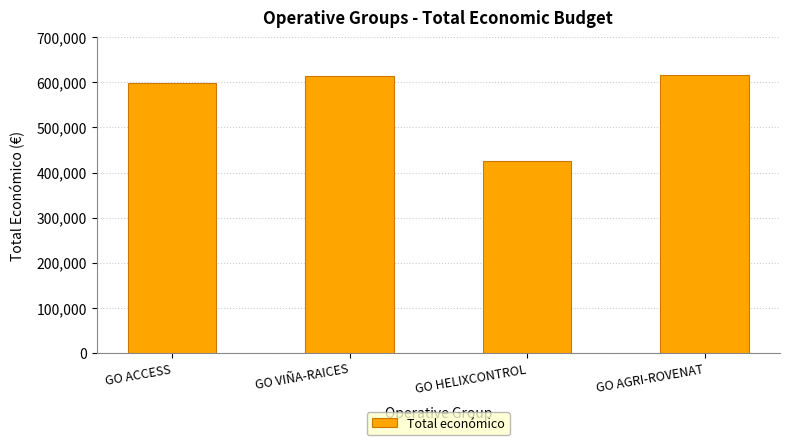

How many categories are shown in the chart?

4